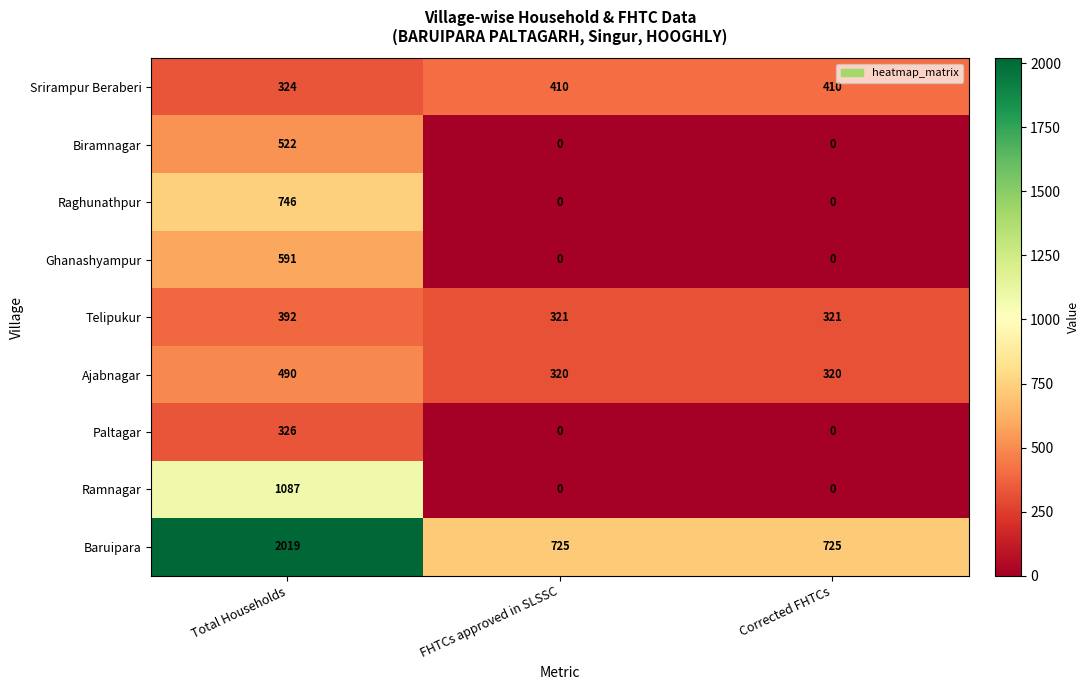

Count the Ghanashyampur values in the range 0 to 591.

3